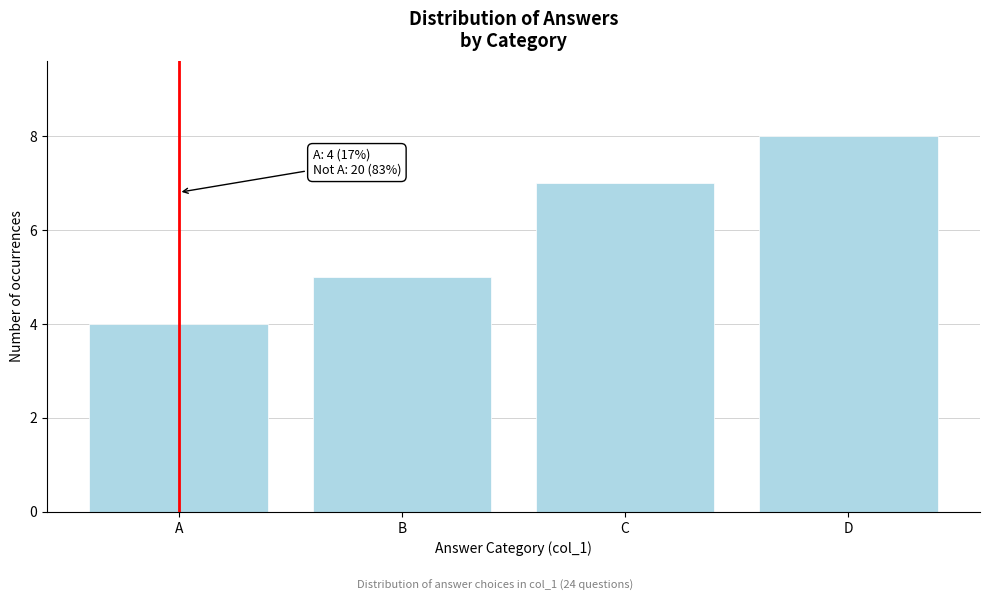

Reading right to left, transcribe all the data shown in this chart.

8	7	5	4